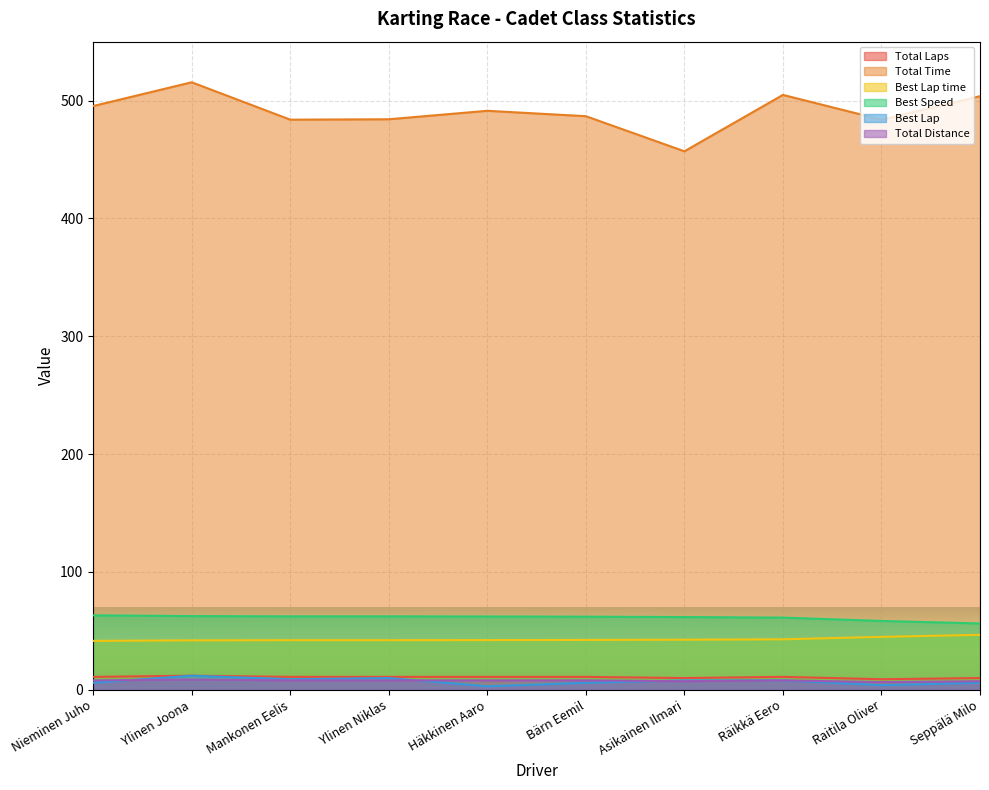

Which series changed the most between Nieminen Juho and Räikkä Eero?

Total Time